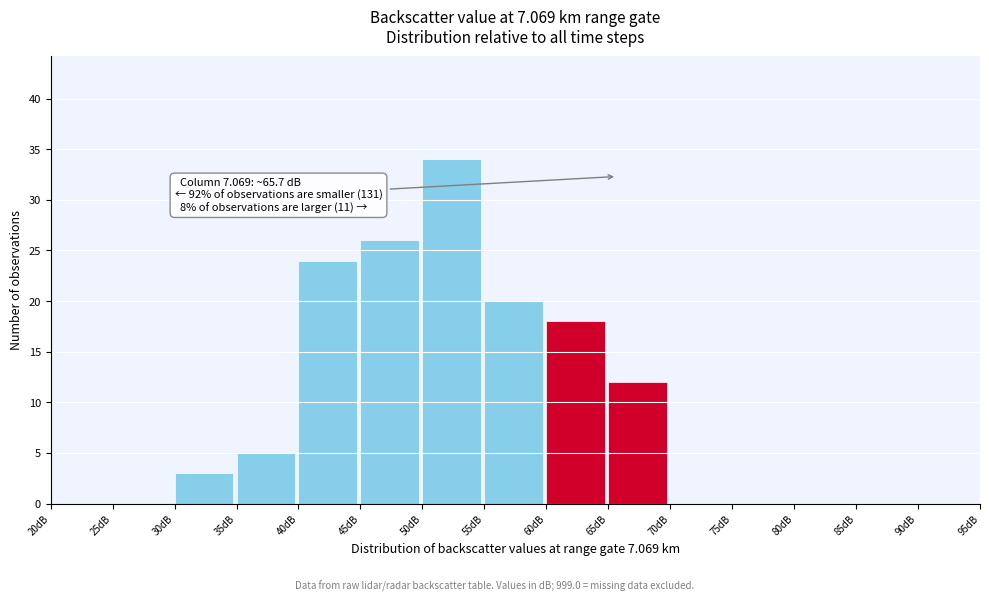

Over which range of the x-axis is the bar tallest?

50 to 55